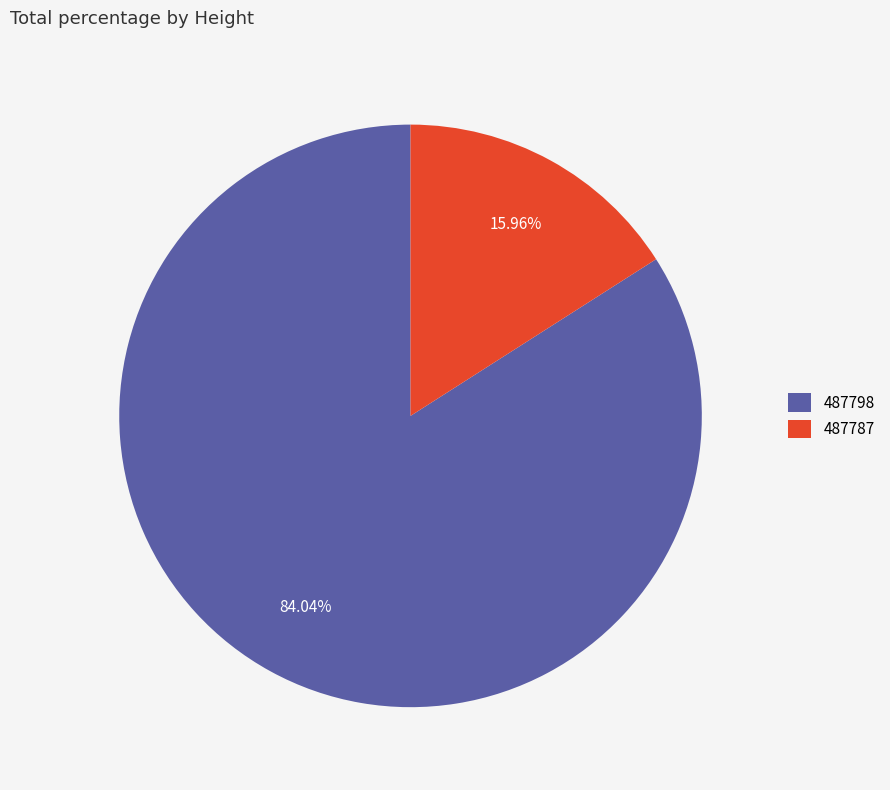

Which category has the biggest portion of the pie?

487798